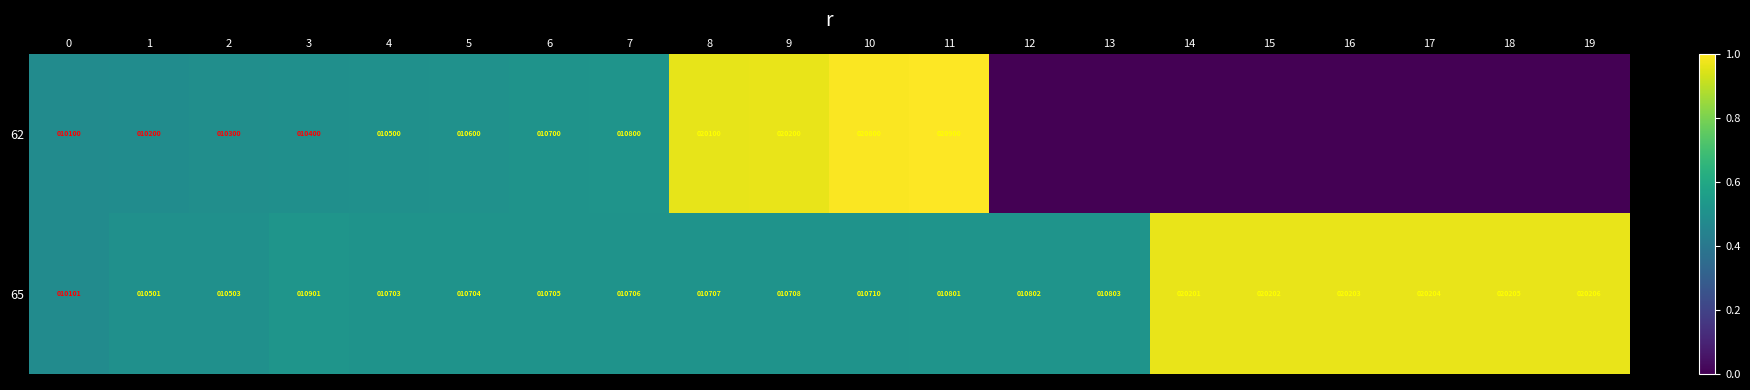

Between 4 and 6, which series saw the biggest shift?

62